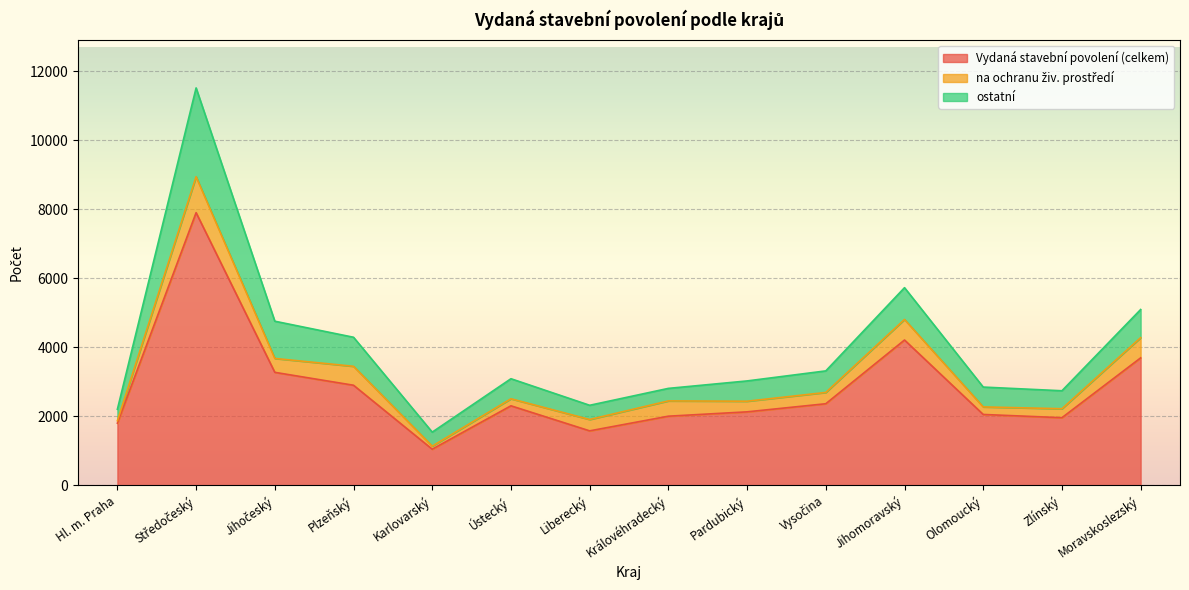

Where is the first local maximum for na ochranu živ. prostředí?

Středočeský